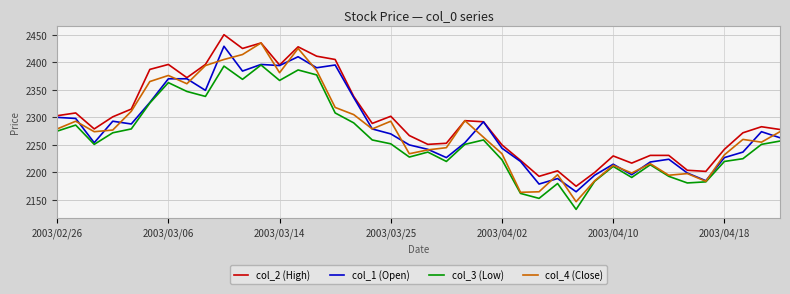

What is the minimum value for col_1 (Open)?

2165